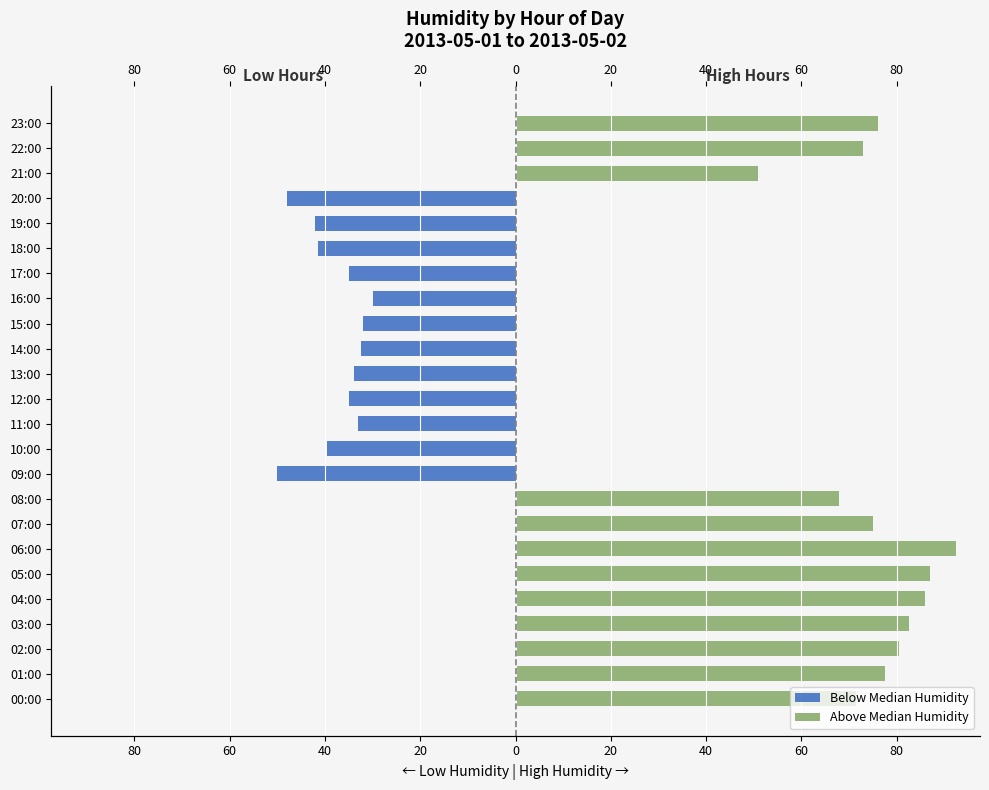

What is the spread (max minus min) of values at 09:00?

50.0